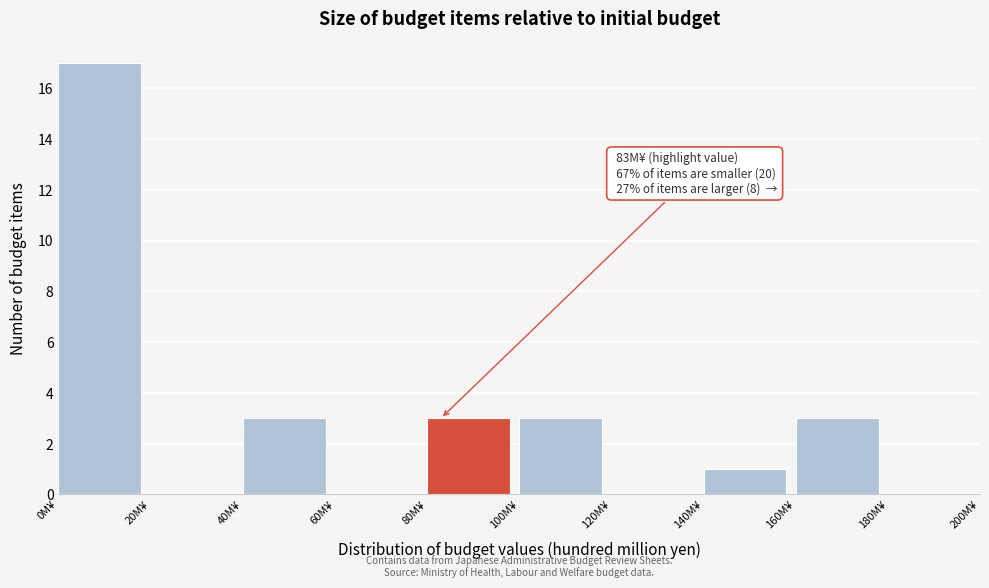

Which range on the x-axis has the tallest bar?

0 to 20